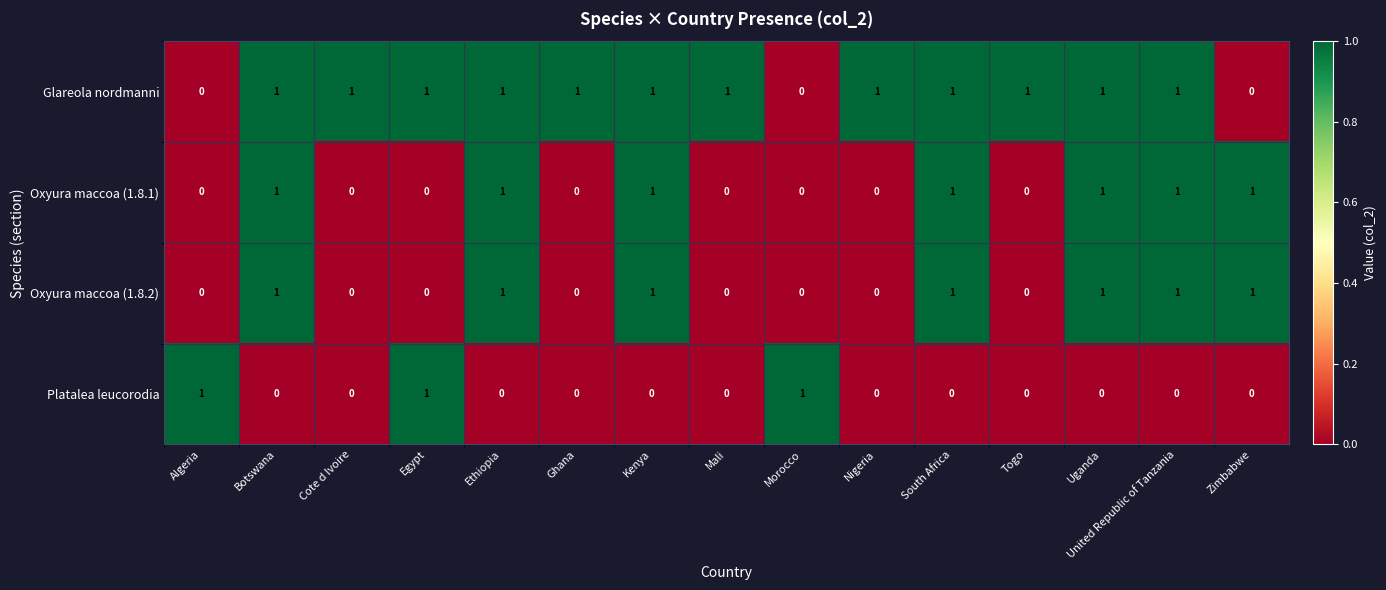

What is the total value across all series at Kenya?

3